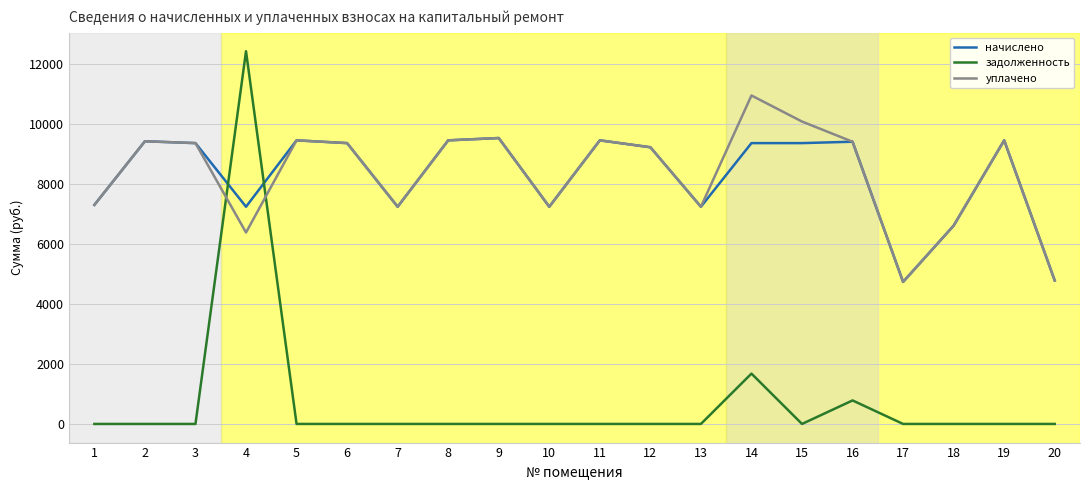

What is the total value across all series at 6?

18708.5